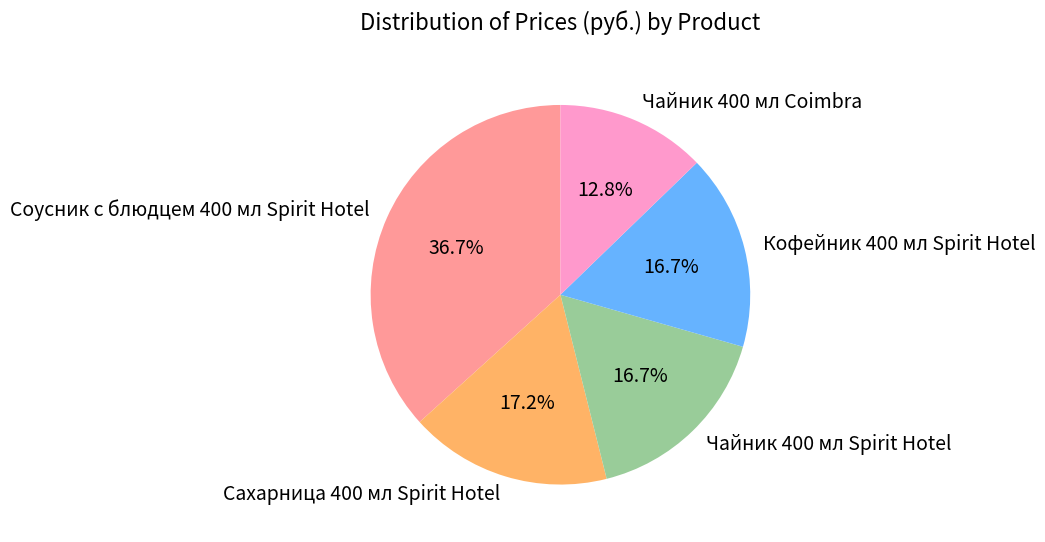

To the nearest percent, what is the combined percentage of Кофейник 400 мл Spirit Hotel and Чайник 400 мл Coimbra?

29%